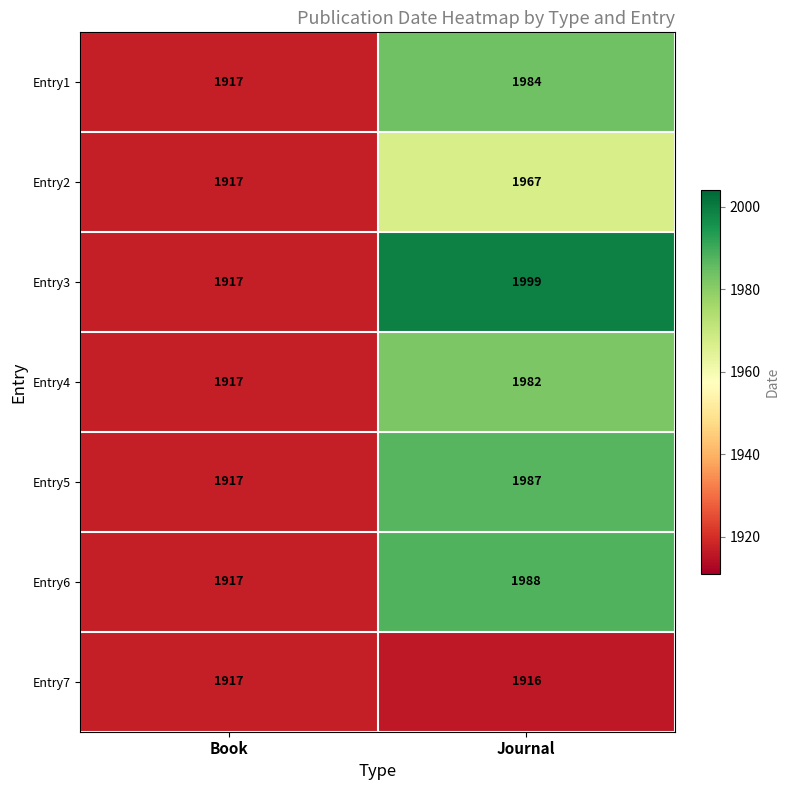

Is it true that Entry1 equals 1984 at Journal?

True